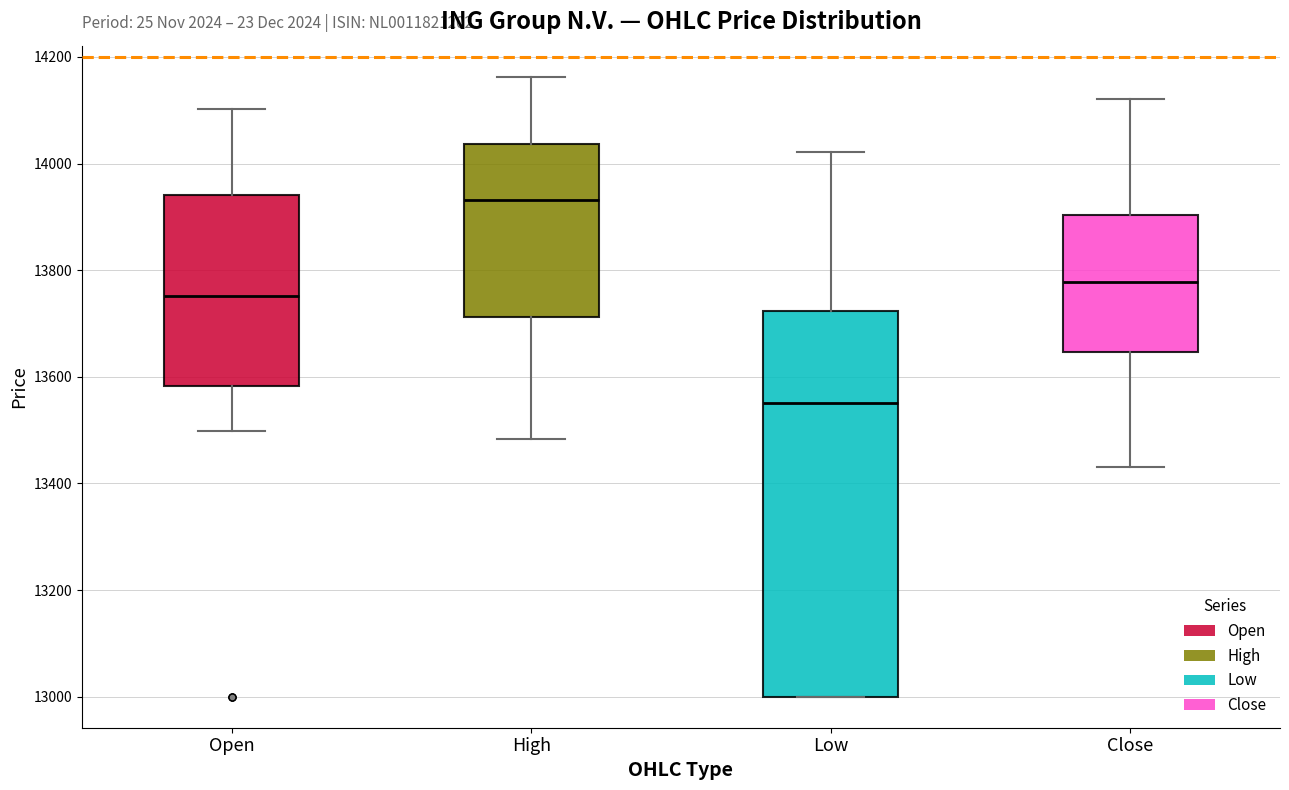

Which box has the highest median line?

High